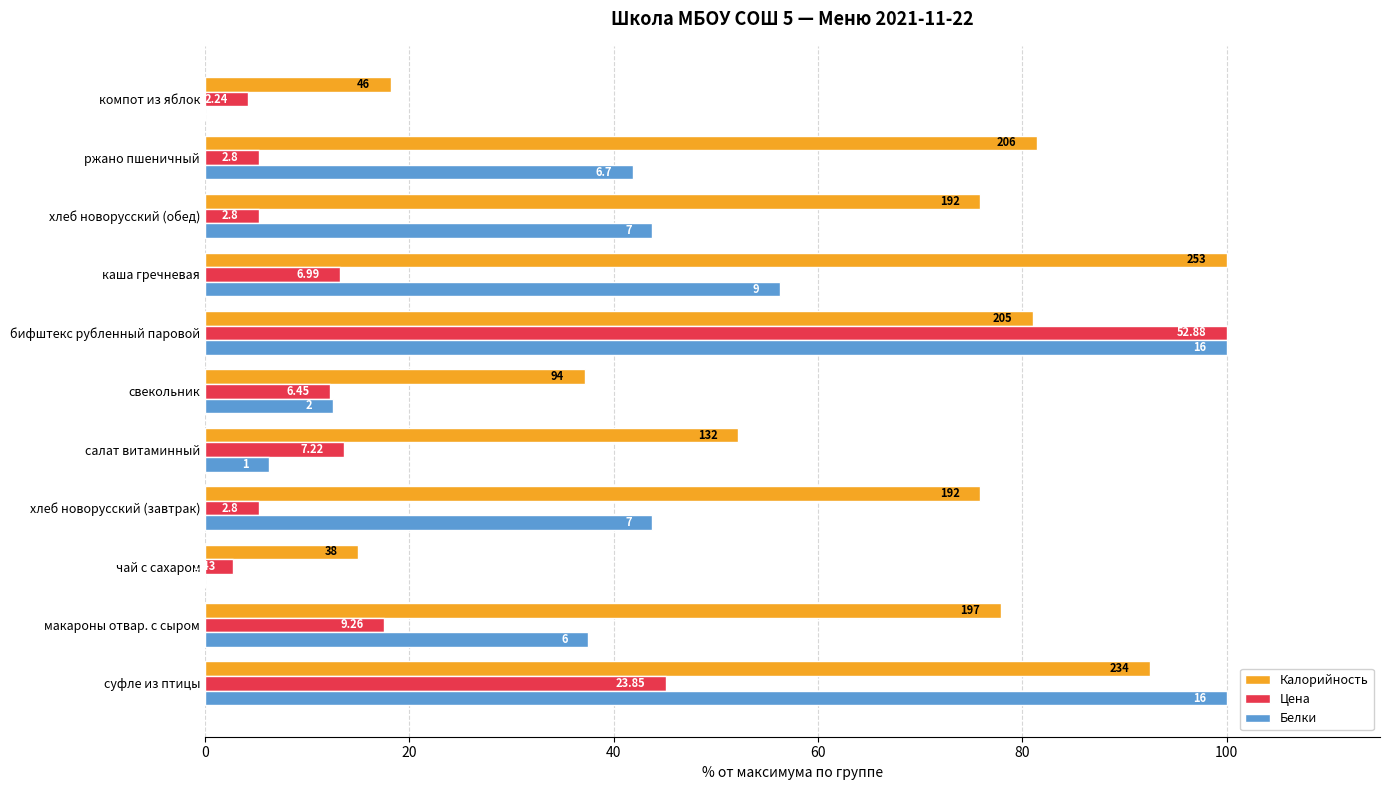

What are all the series names shown in the legend?

Калорийность, Цена, Белки